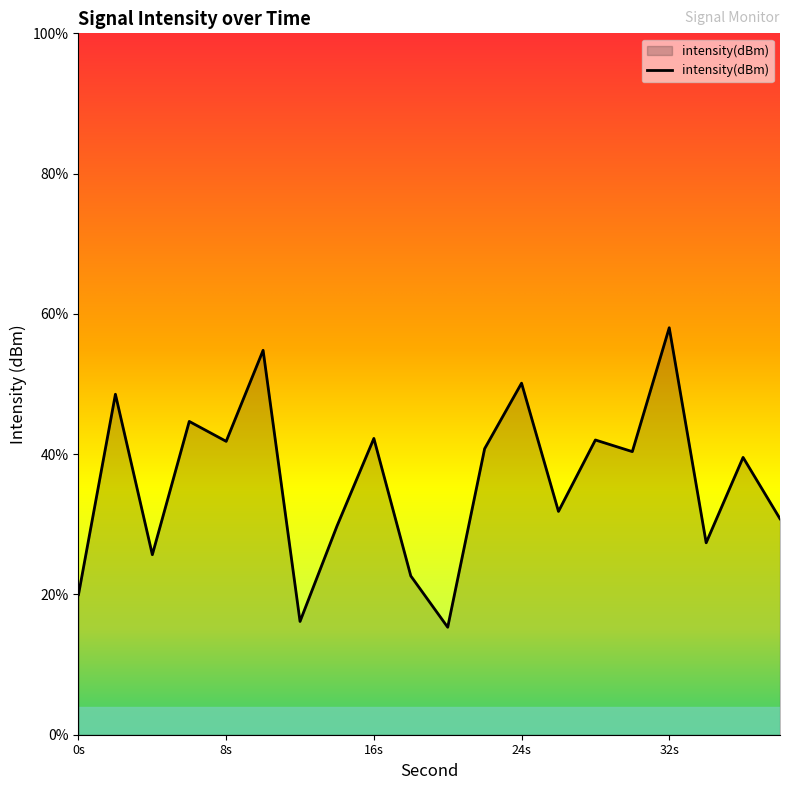

True or false: the data has more than 1 interior local peaks.

True